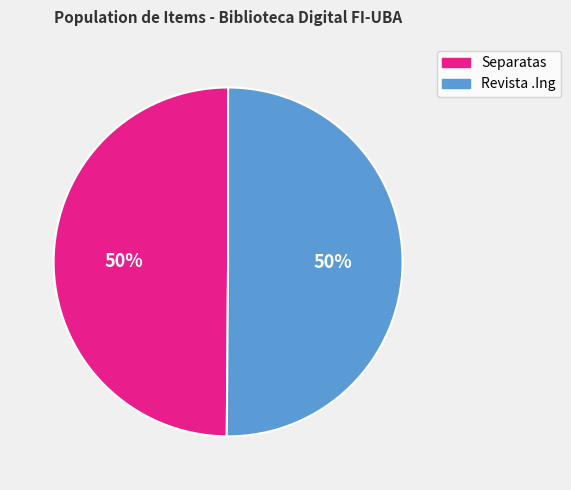

To the nearest percent, what is the combined percentage of Separatas and Revista .Ing?

100%